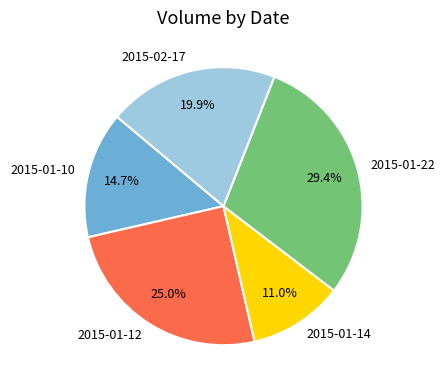

Approximately how many times larger is the value at 2015-01-12 compared to 2015-02-17?

1.3